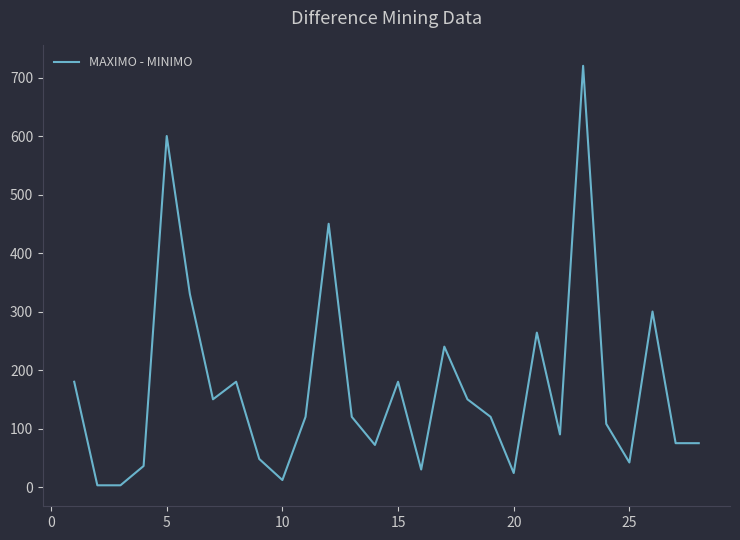

What is the difference between the maximum and minimum values?

717